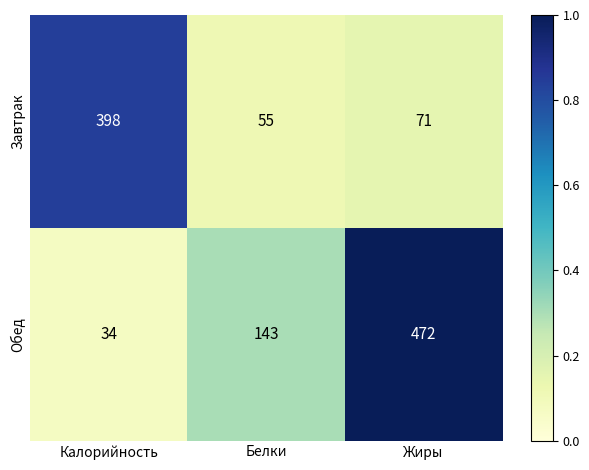

Reading left to right, what are all the values shown in this chart?

Завтрак: 398	55	71
Обед: 34	143	472